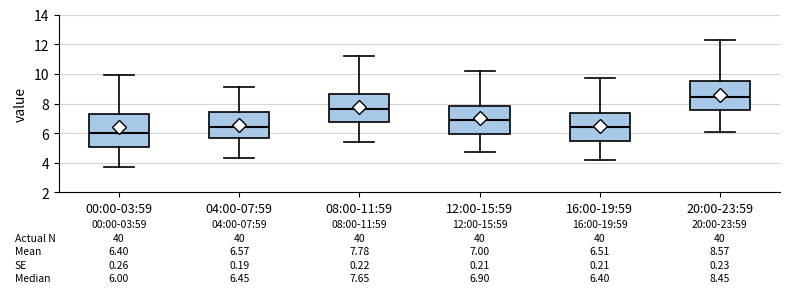

Which box is the tallest, from its lower edge to its upper edge?

00:00-03:59